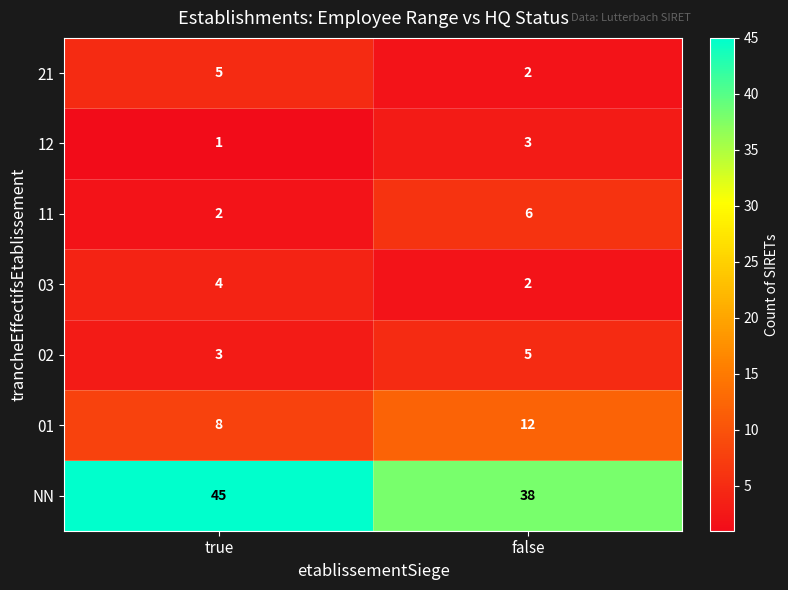

Which category has the lowest value across all series?

true